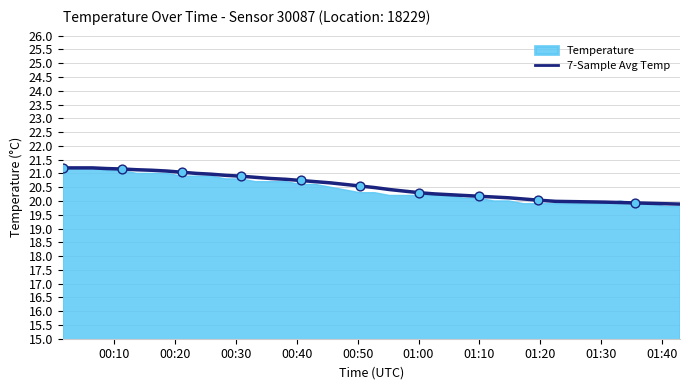

What is the maximum value for 7-Sample Avg Temp?

21.2